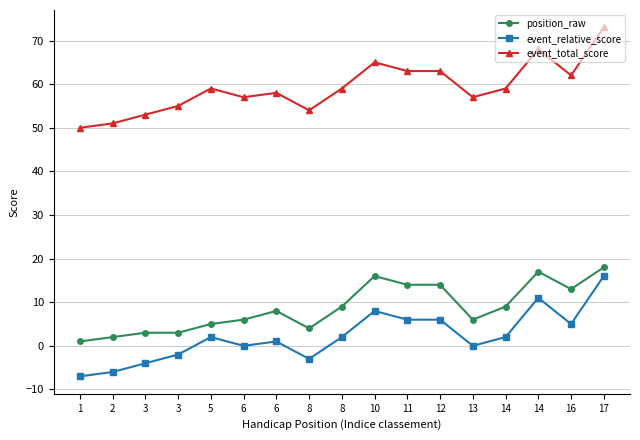

What is the difference between the position_raw values at 8 and 8?

5